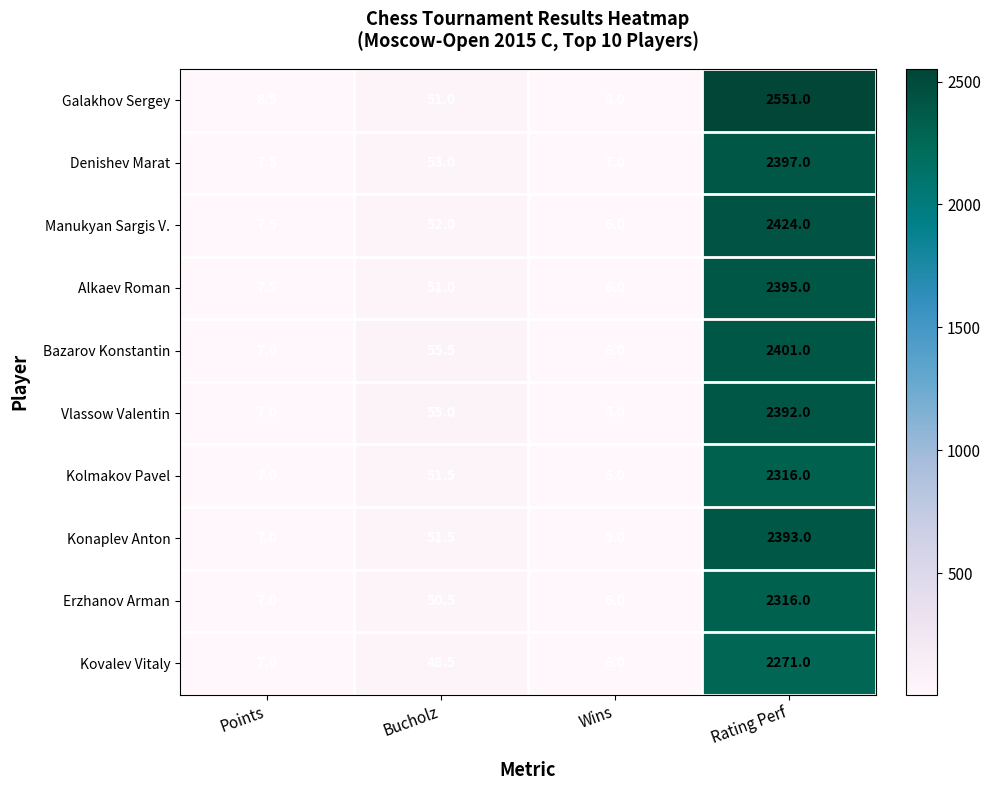

What is the average value of the Manukyan Sargis V. series?

622.4